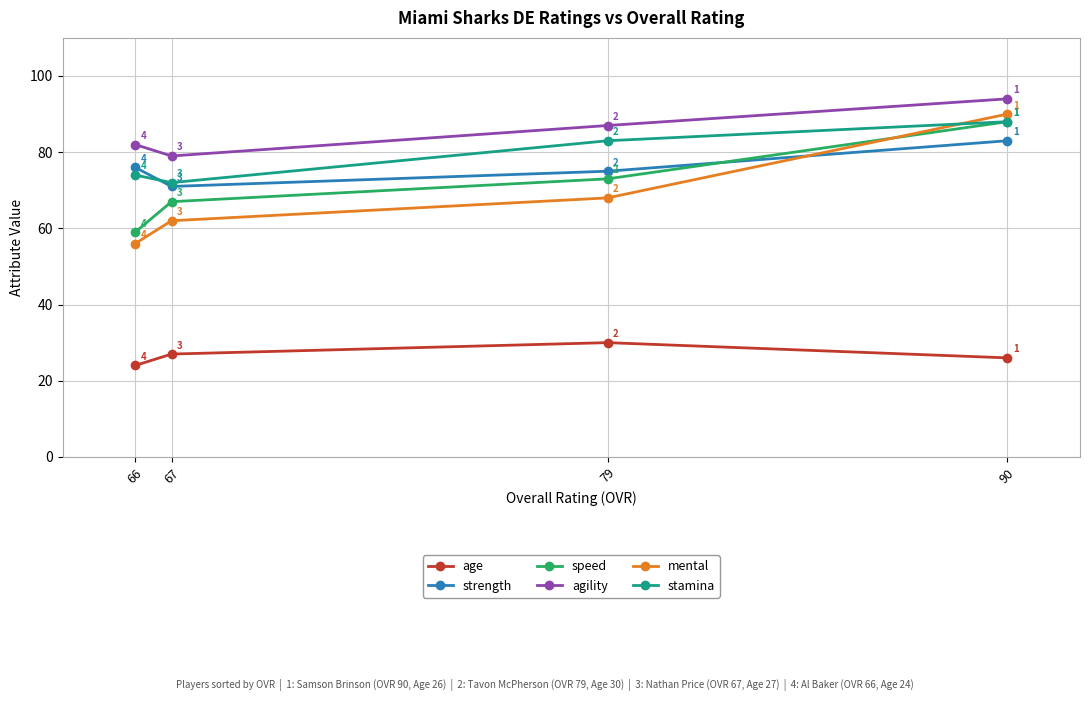

What is the difference between the age values at 67 and 79?

3